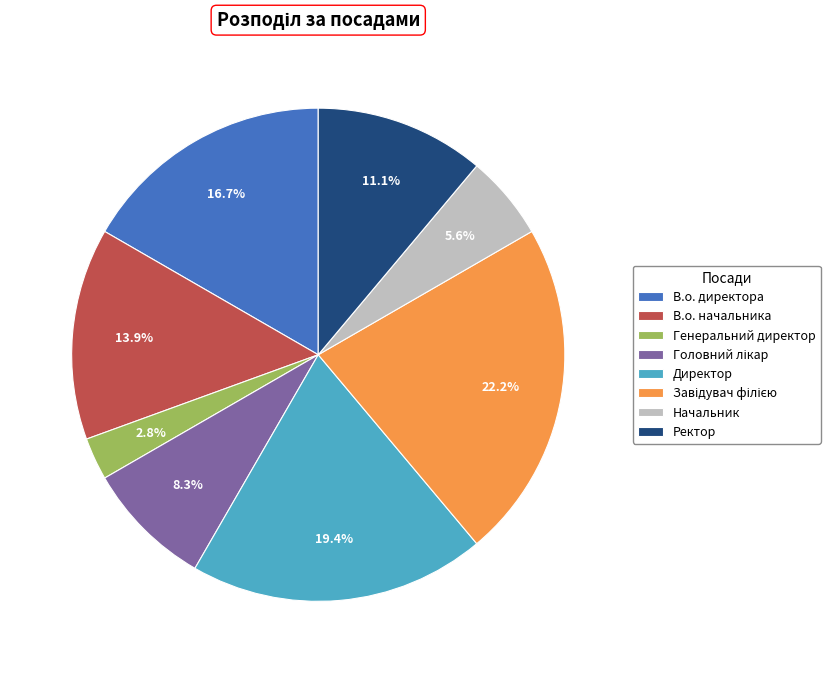

What is the smallest slice in the pie chart?

Генеральний директор